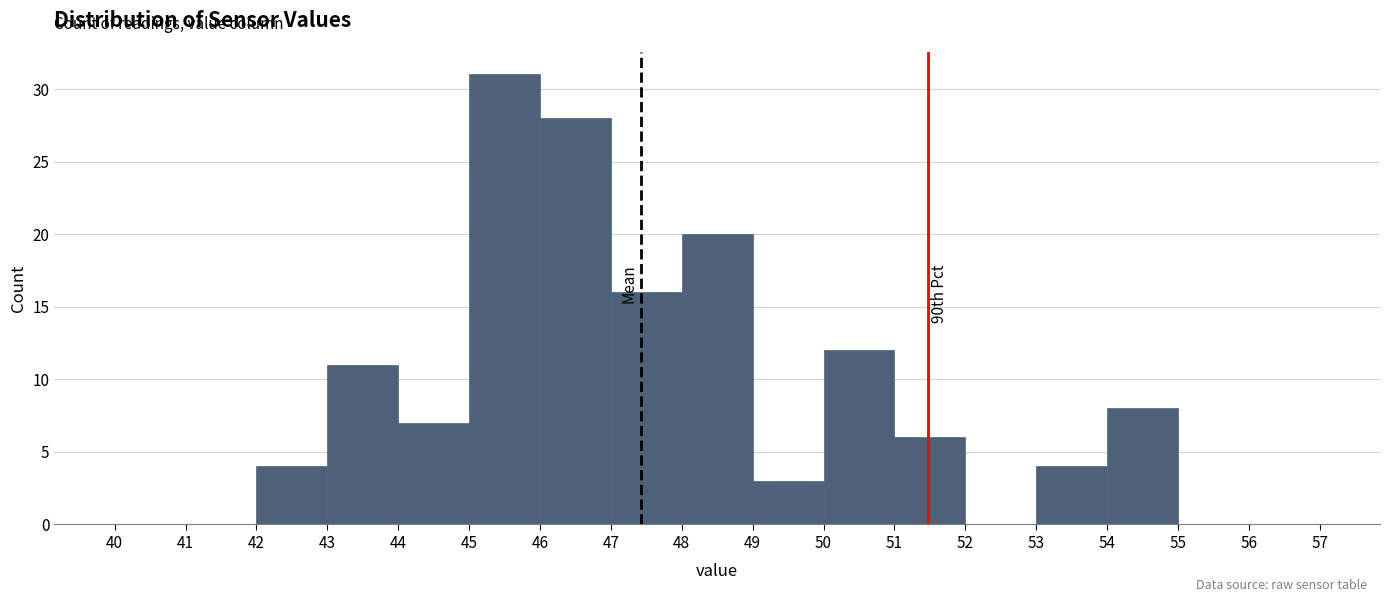

Which range on the x-axis has the tallest bar?

45 to 46